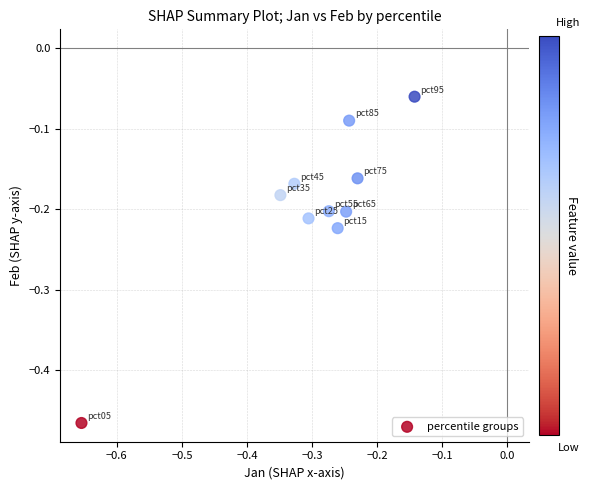

What is the range of X values (max minus min)?

0.5